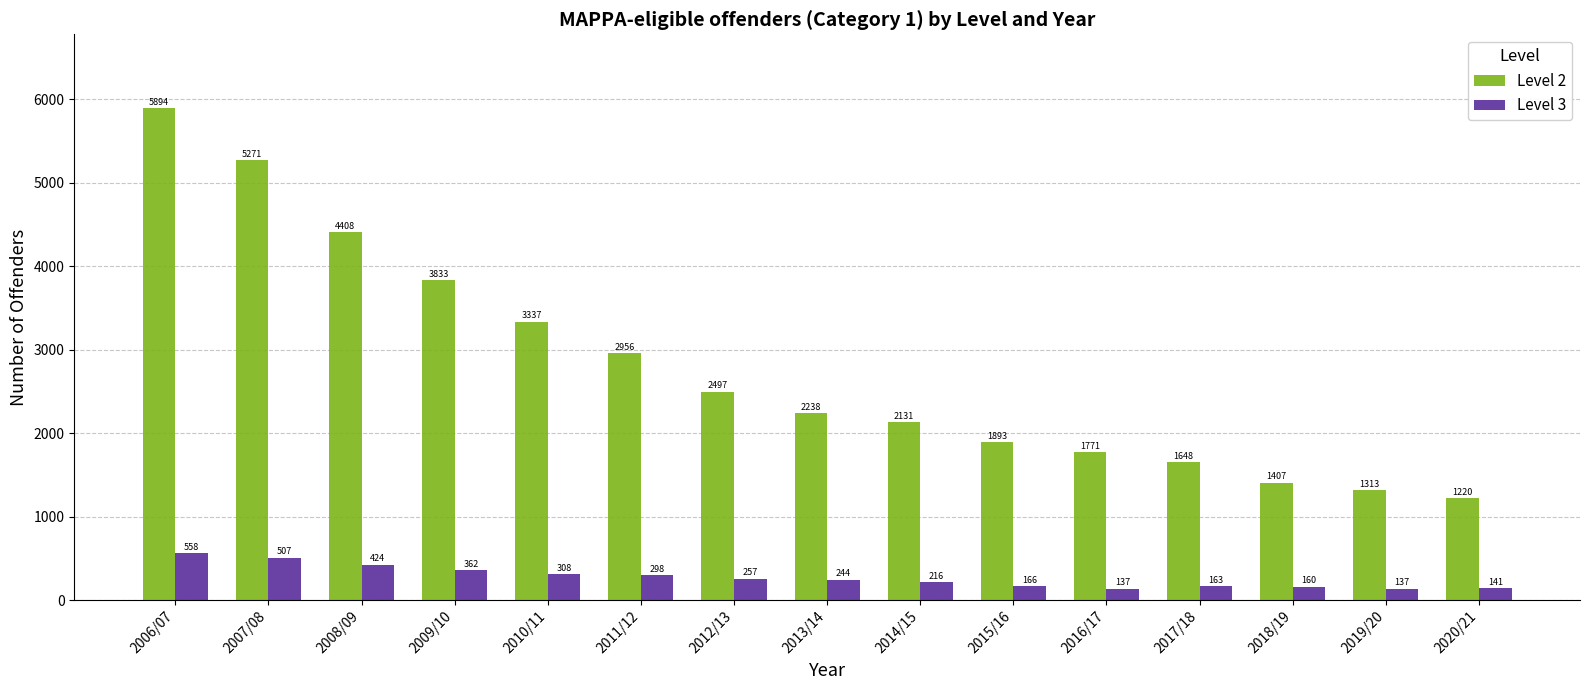

Which series has the largest total across all categories?

Level 2